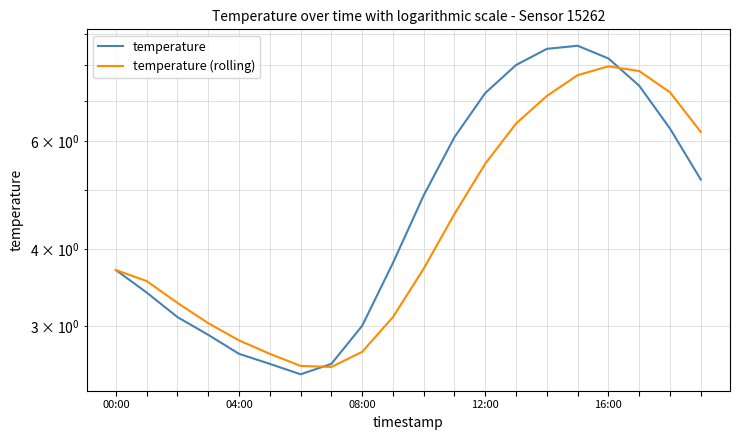

What is the label of the 12th point from the left?

11